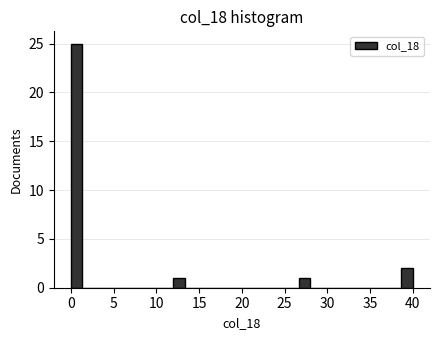

Around what value on the x-axis is the tallest bar? Give the approximate position of its centre, as read against the axis.

0.5